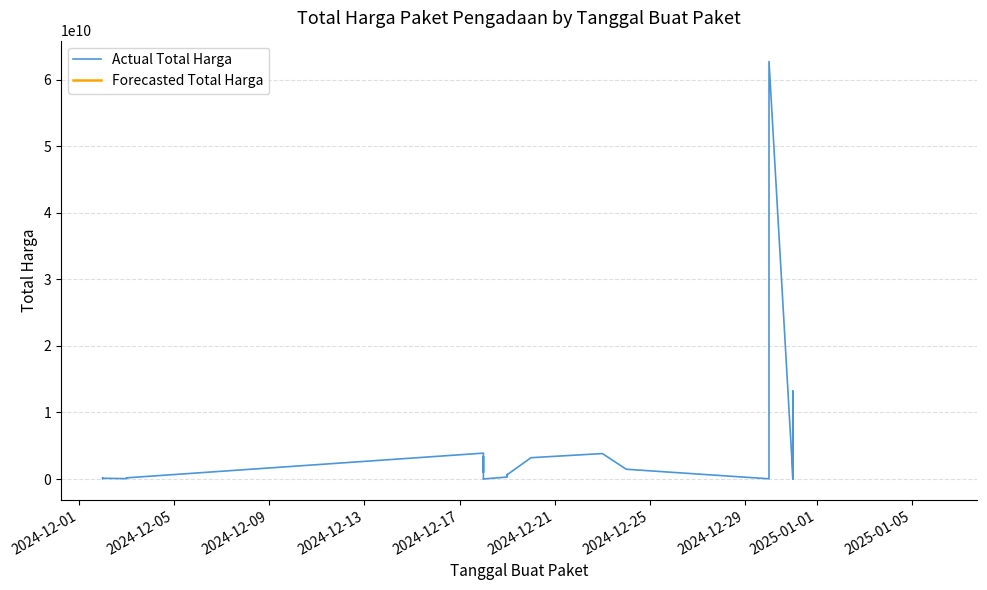

How many interior local peaks (higher than both neighbors) does the data have?

9